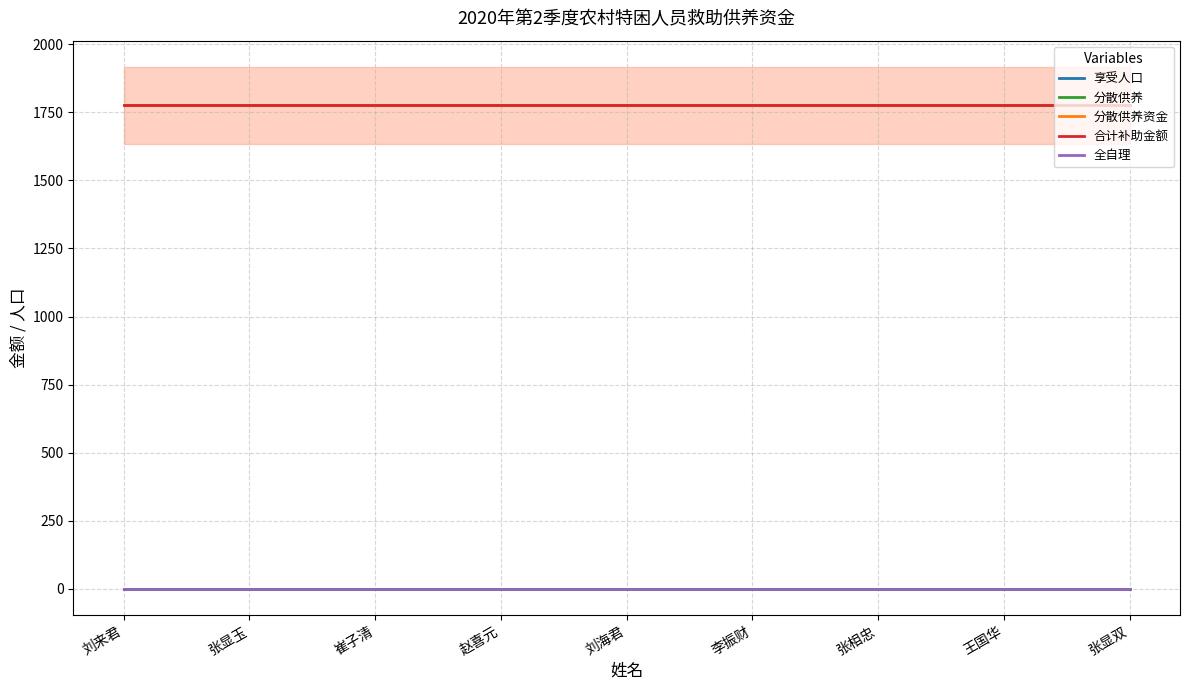

At 李振财, list the series in order from smallest to largest.

享受人口, 分散供养, 全自理, 分散供养资金, 合计补助金额